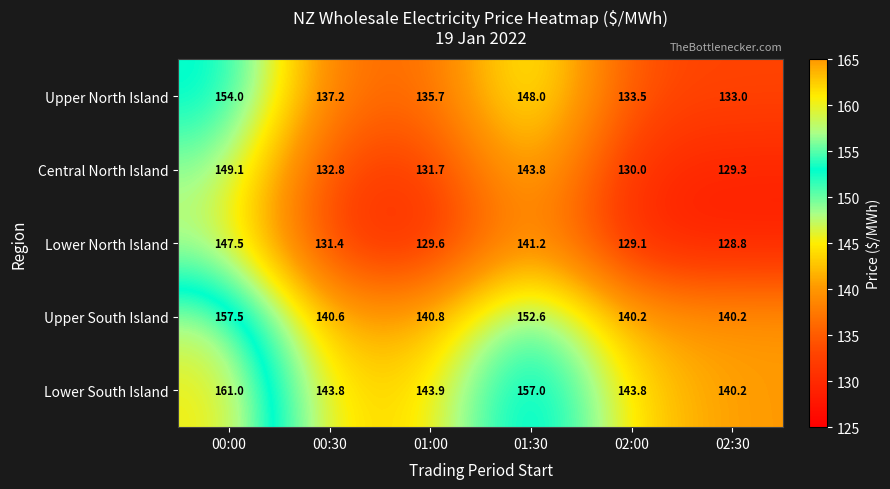

Where does the Lower North Island series first go above 131?

00:00